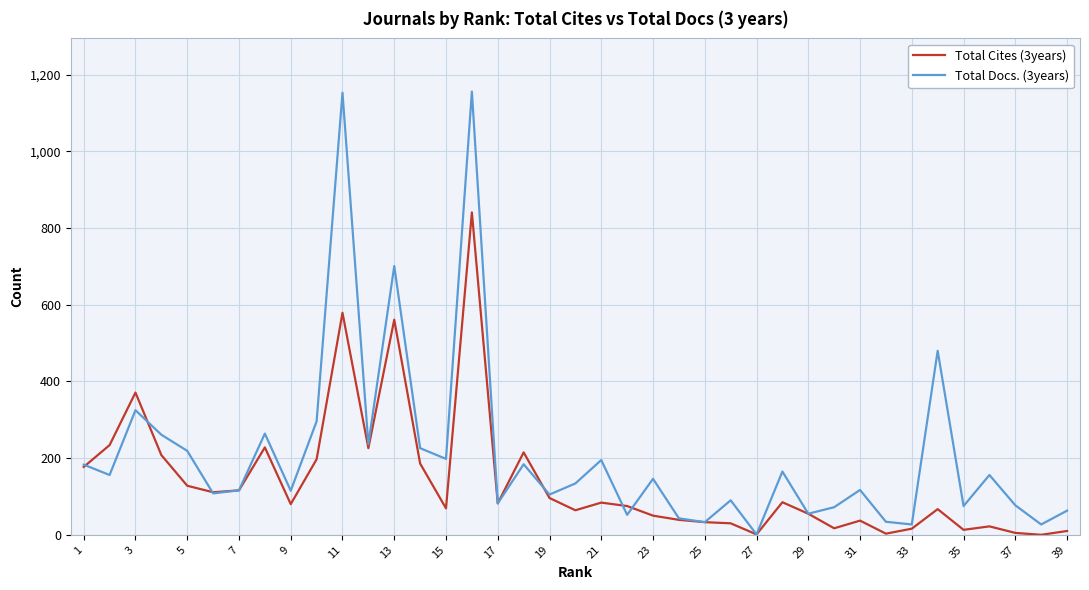

What is the maximum value shown in the chart?

1156